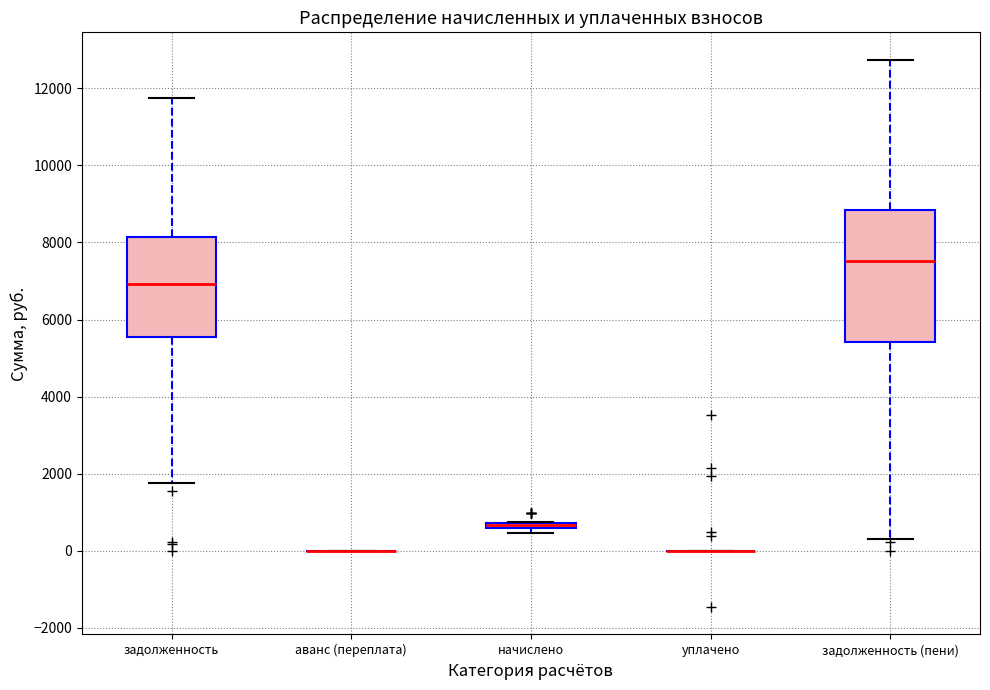

Which box is the tallest, from its lower edge to its upper edge?

задолженность (пени)